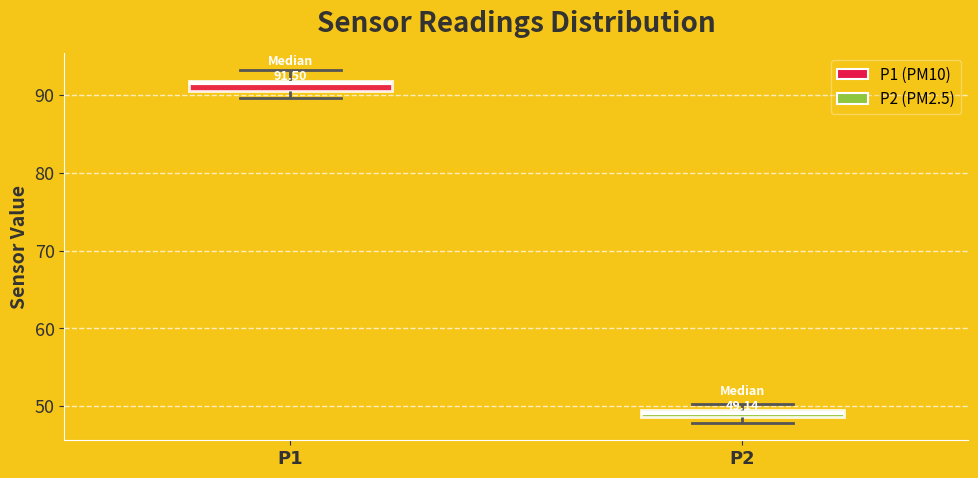

Which box has the lowest median line?

P2